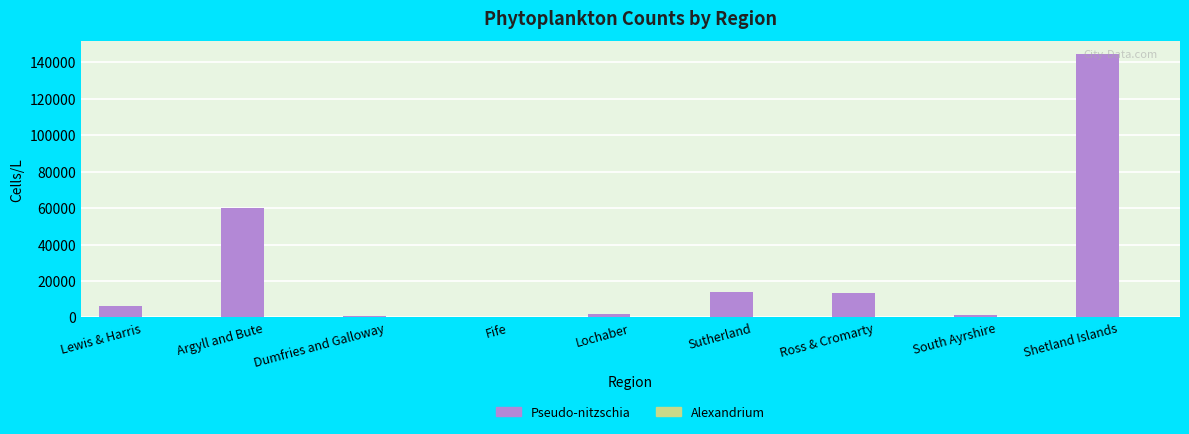

Where is Pseudo-nitzschia nearest to the value 72377?

Argyll and Bute